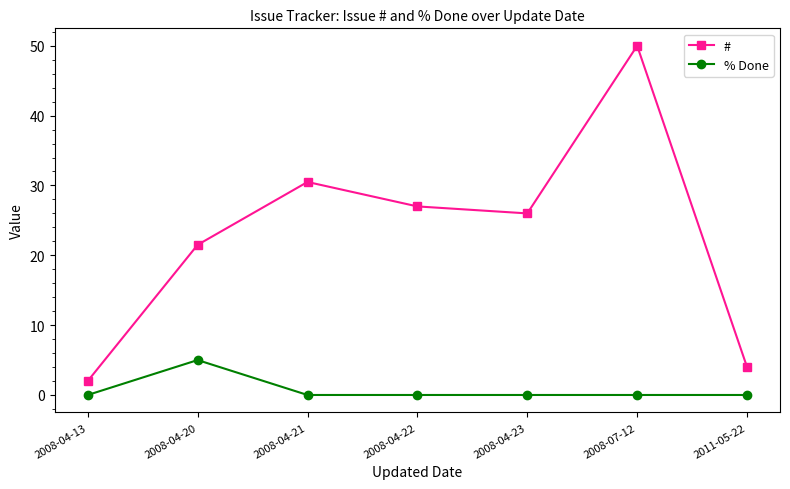

Between 2008-04-20 and 2008-04-21, which series saw the biggest shift?

#